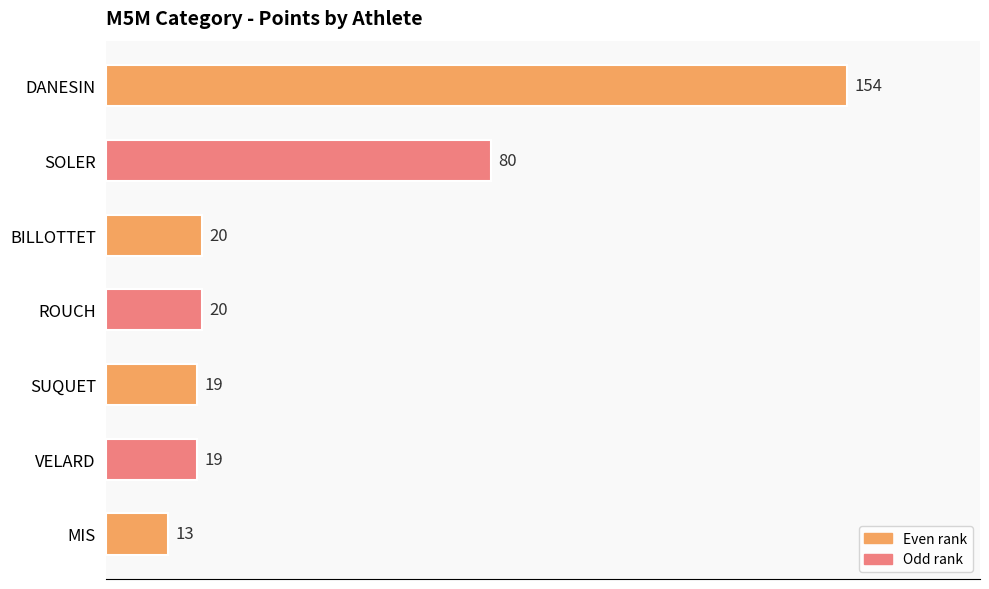

What value does the data have at SUQUET?

19